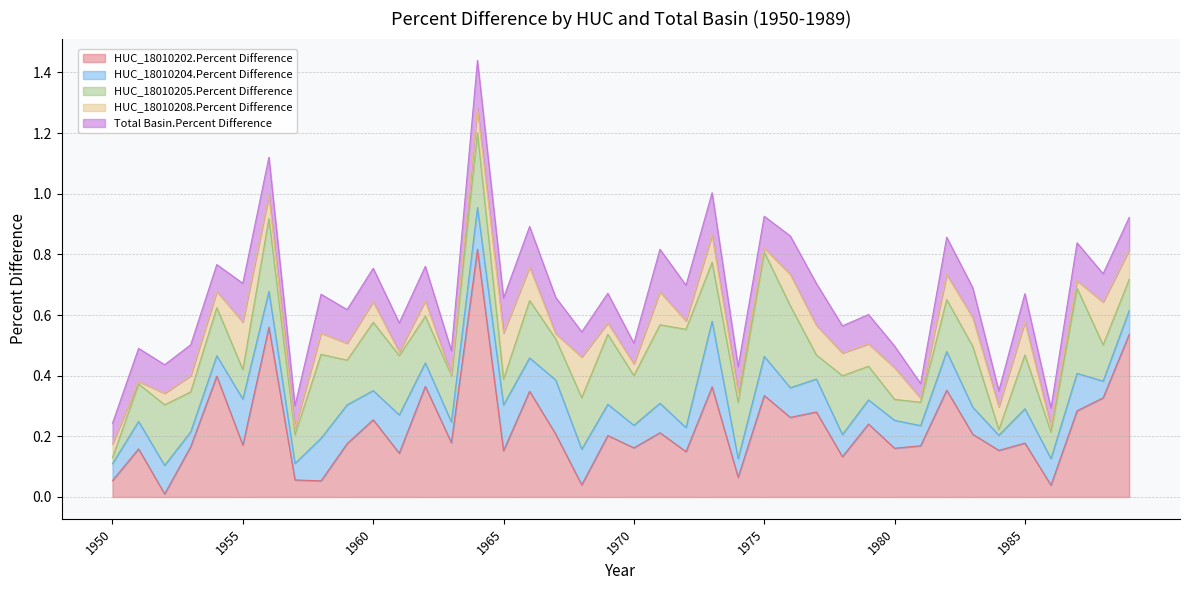

In HUC_18010202.Percent Difference, how many points are lower than both neighbors (excluding endpoints)?

15